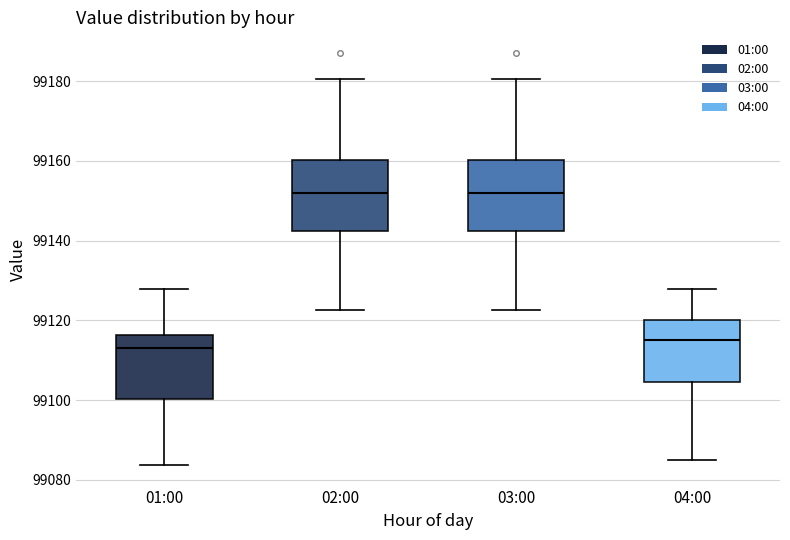

Where does the median line of the box for 01:00 sit on the y-axis? The values are not printed on the chart, so give them approximately, as read against the axis.

99112